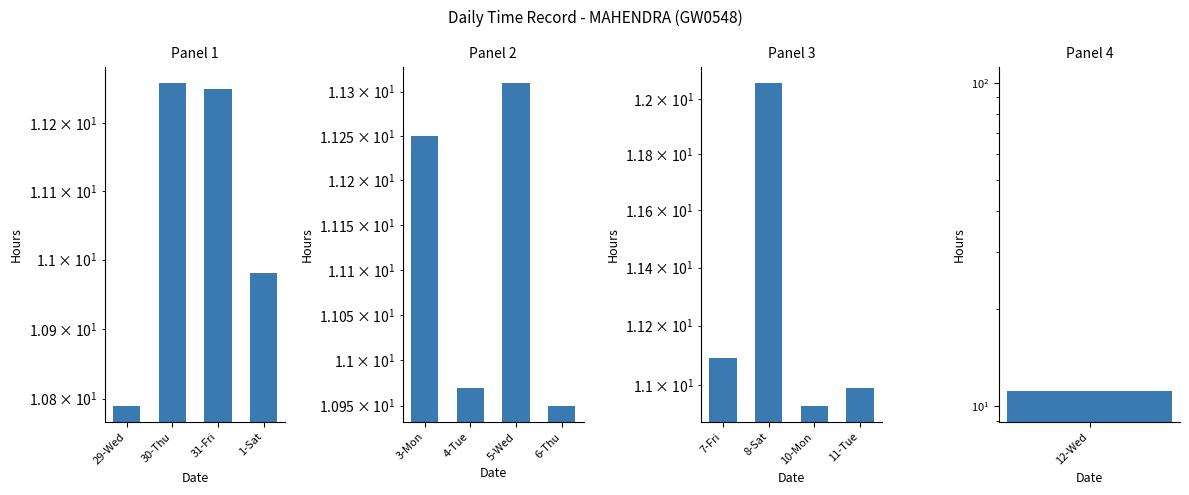

Approximately how many times larger is the value at 11-Tue compared to 10-Mon?

1.0